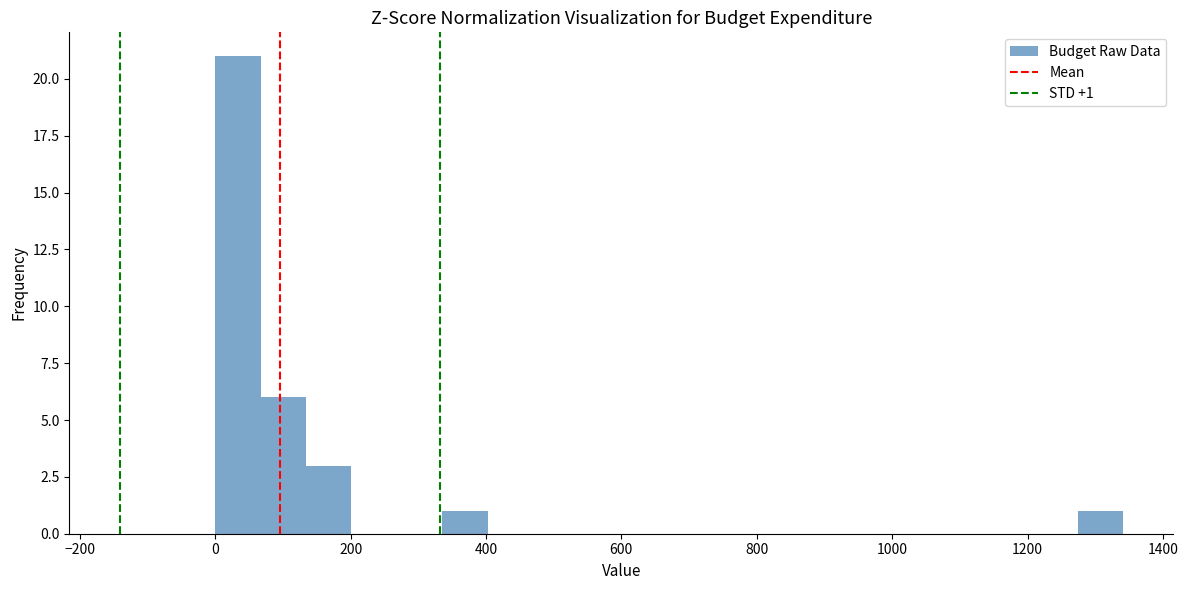

Around what value on the x-axis is the tallest bar? Give the approximate position of its centre, as read against the axis.

40